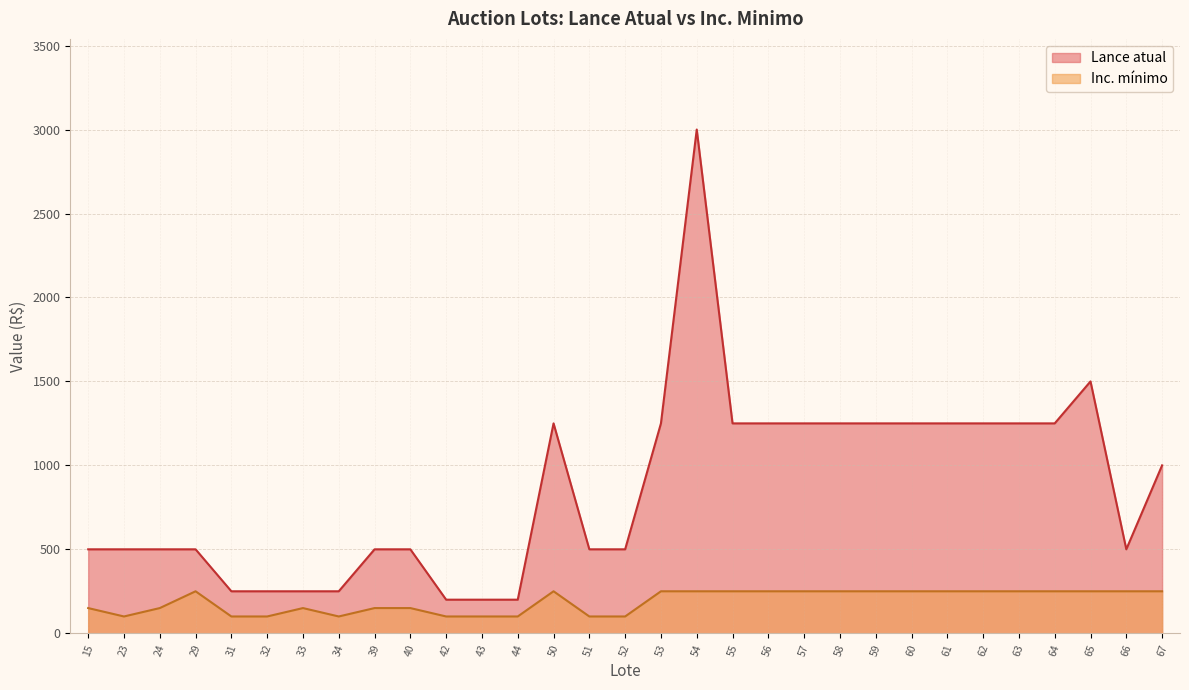

Does the chart have visible grid lines?

Yes